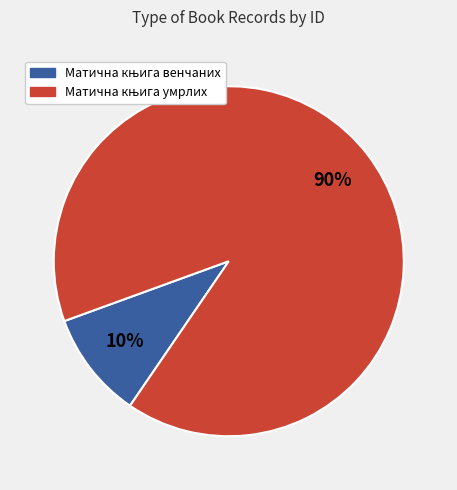

Is there a majority slice in this chart?

Yes